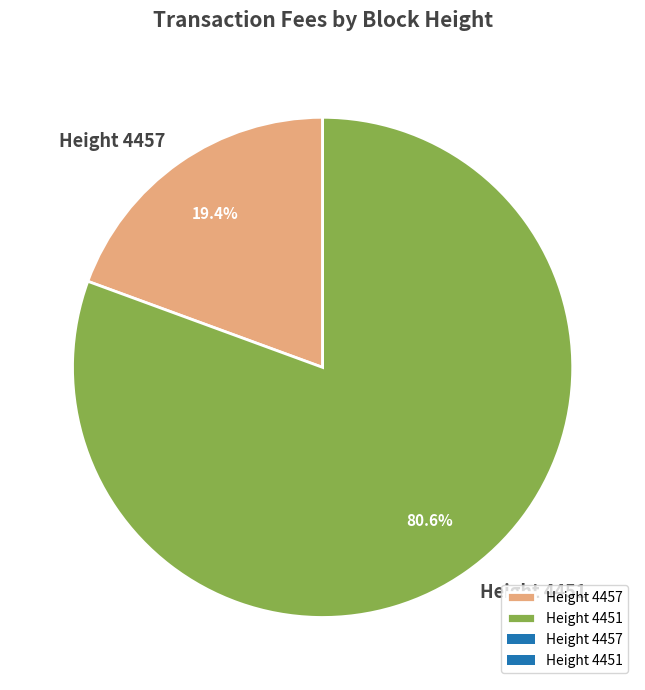

True or false: Height 4451 accounts for 94% of the total.

False